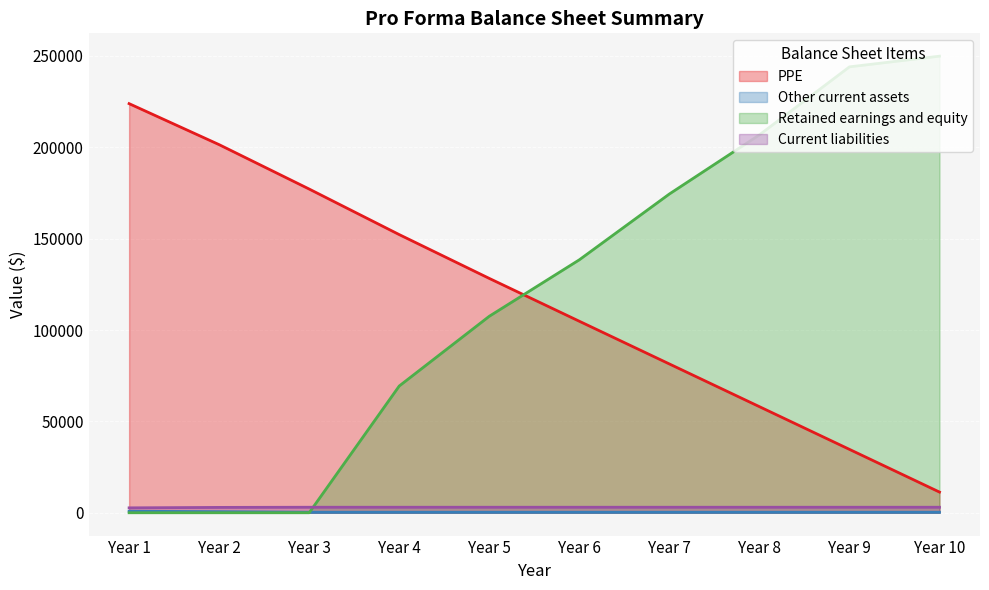

The value of PPE at Year 3 is 177127.9. True or false?

True